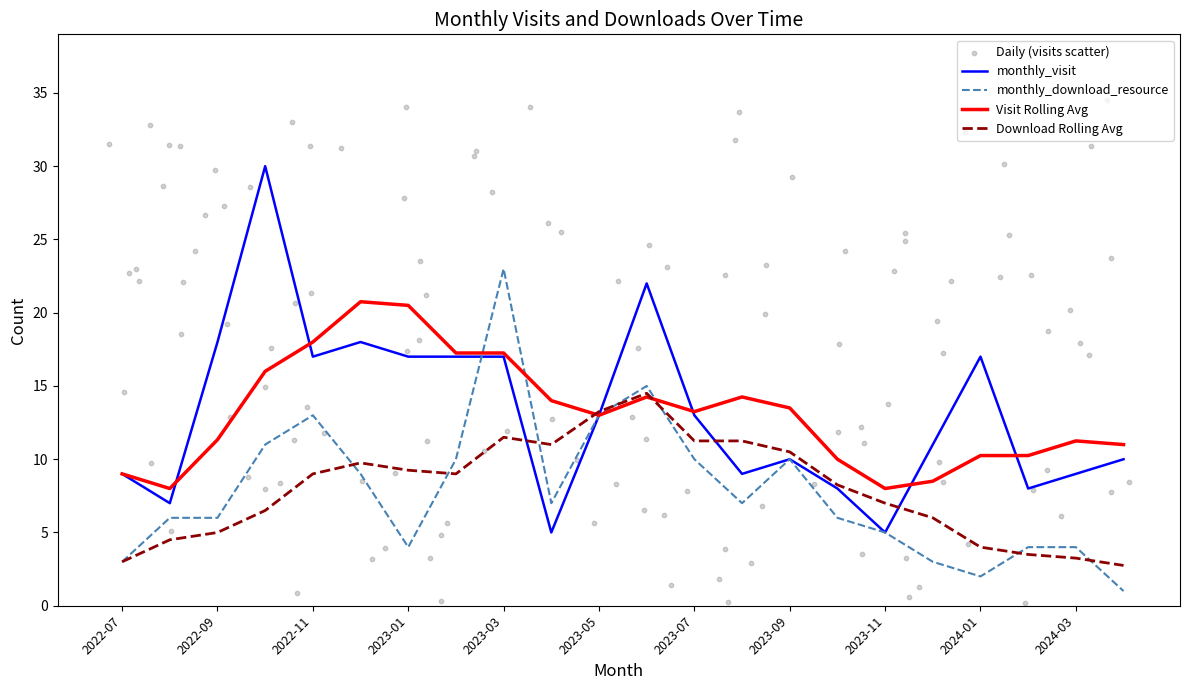

What is the total value across all series at 2022-12?

27